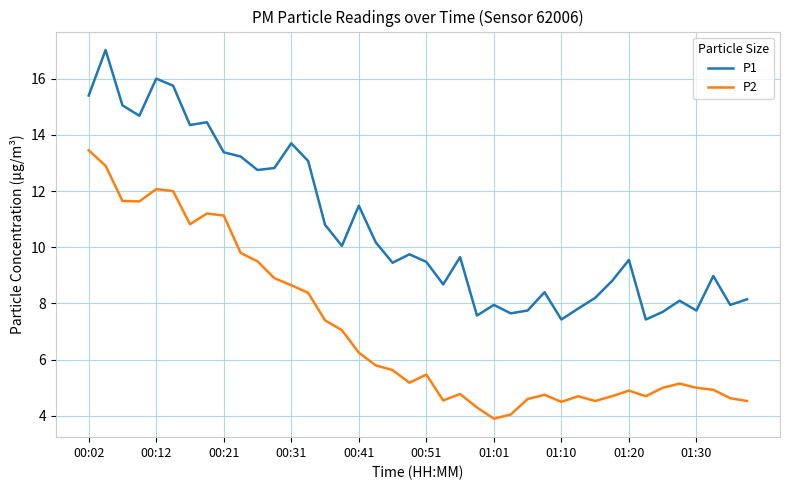

What are all the series names shown in the legend?

P1, P2